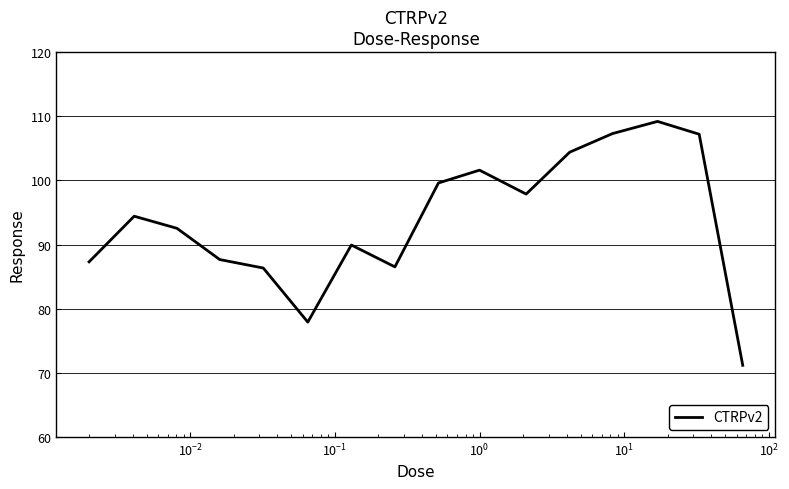

What is the difference between the maximum and minimum values?

38.0